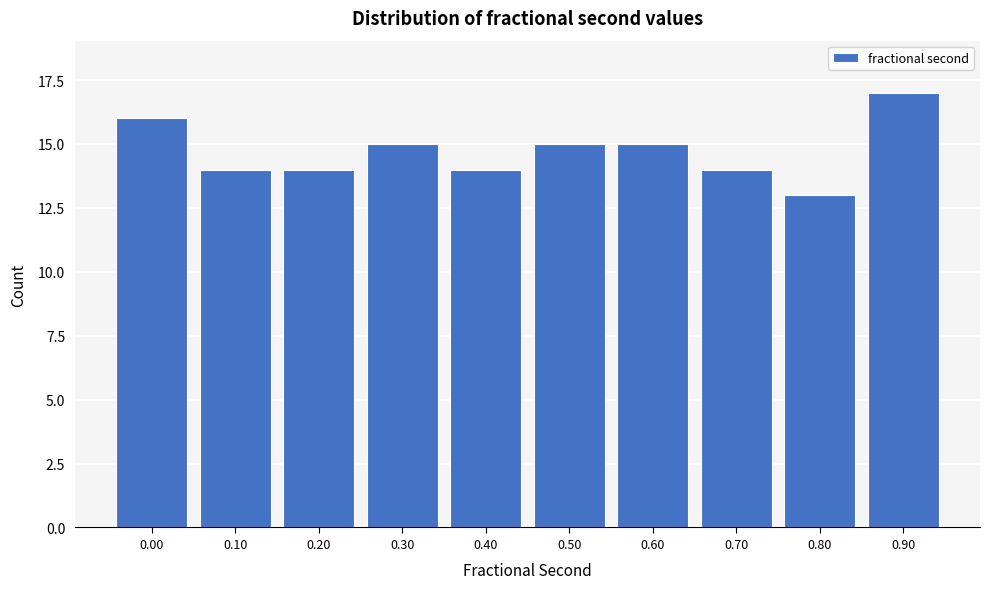

Reading left to right, extract all data points from this chart.

0.00=16	0.10=14	0.20=14	0.30=15	0.40=14	0.50=15	0.60=15	0.70=14	0.80=13	0.90=17